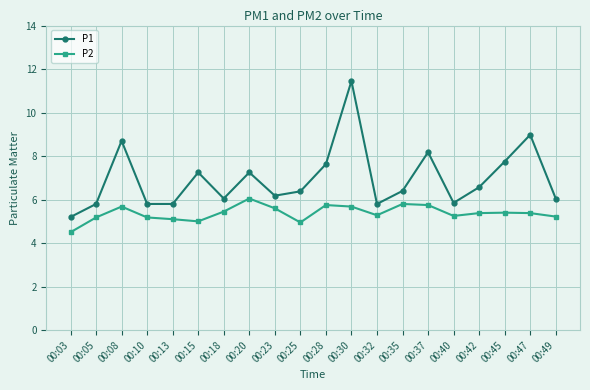

What is the value of the P2 point at the 10th from the left?

5.0